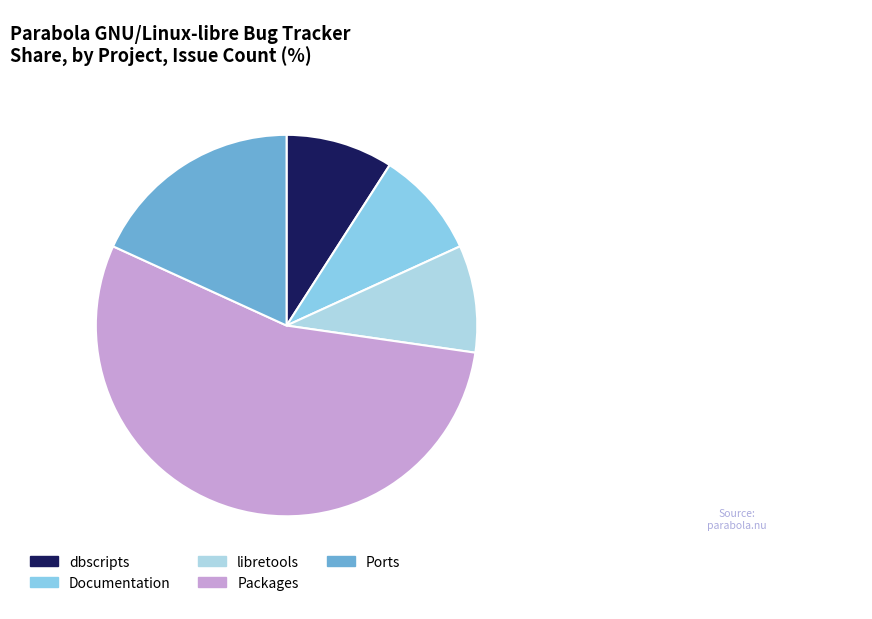

How many segments does this pie chart have?

5